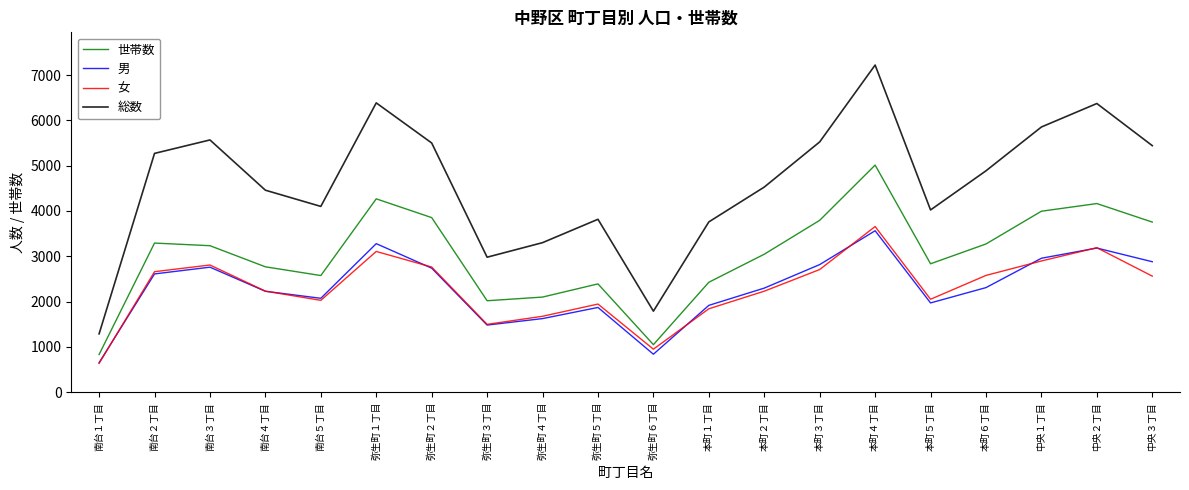

What is the average value of the 総数 series?

4604